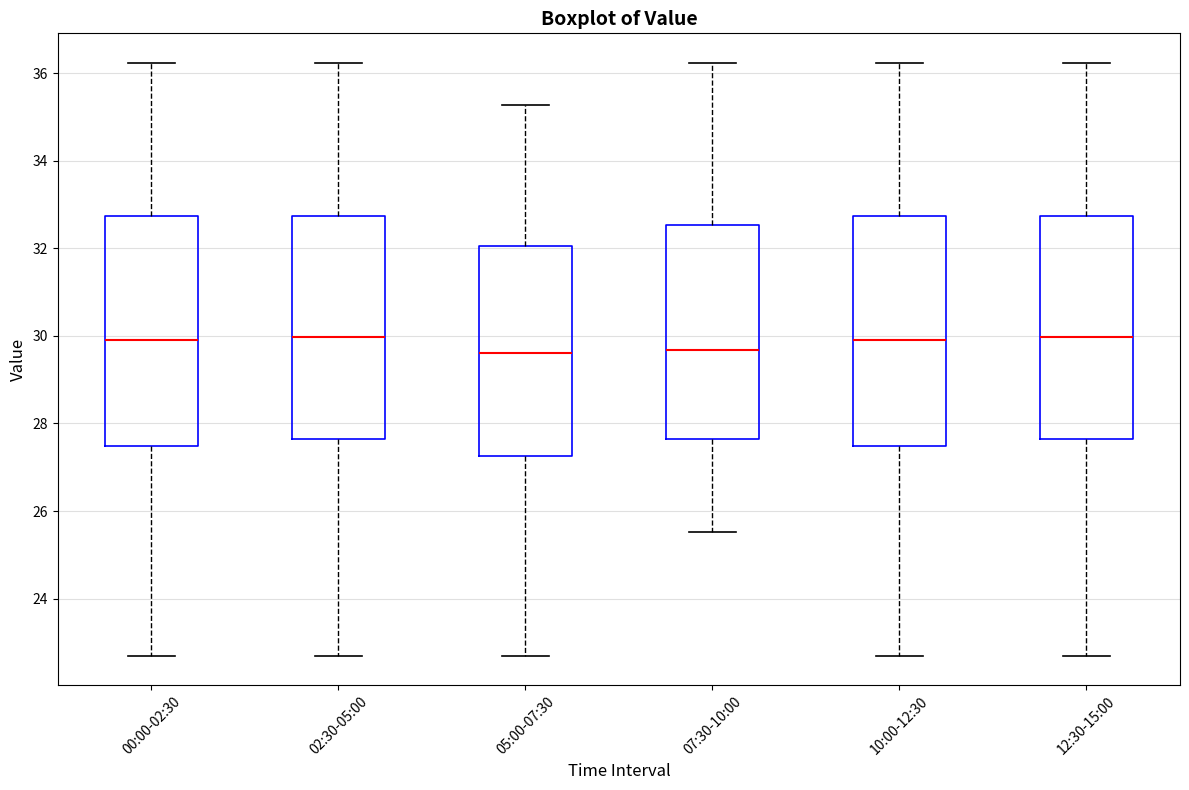

Reading left to right, transcribe this box plot: for each box, give where its median line is, the range the box spans, and where its two whiskers end, as read against the y-axis. The values are not printed on the chart, so give them approximately, as read against the axis.

00:00-02:30: median 30.0, box 27.4 to 32.8, whiskers 22.8 to 36.2
02:30-05:00: median 30.0, box 27.6 to 32.8, whiskers 22.8 to 36.2
05:00-07:30: median 29.6, box 27.2 to 32.0, whiskers 22.8 to 35.2
07:30-10:00: median 29.6, box 27.6 to 32.6, whiskers 25.6 to 36.2
10:00-12:30: median 30.0, box 27.4 to 32.8, whiskers 22.8 to 36.2
12:30-15:00: median 30.0, box 27.6 to 32.8, whiskers 22.8 to 36.2